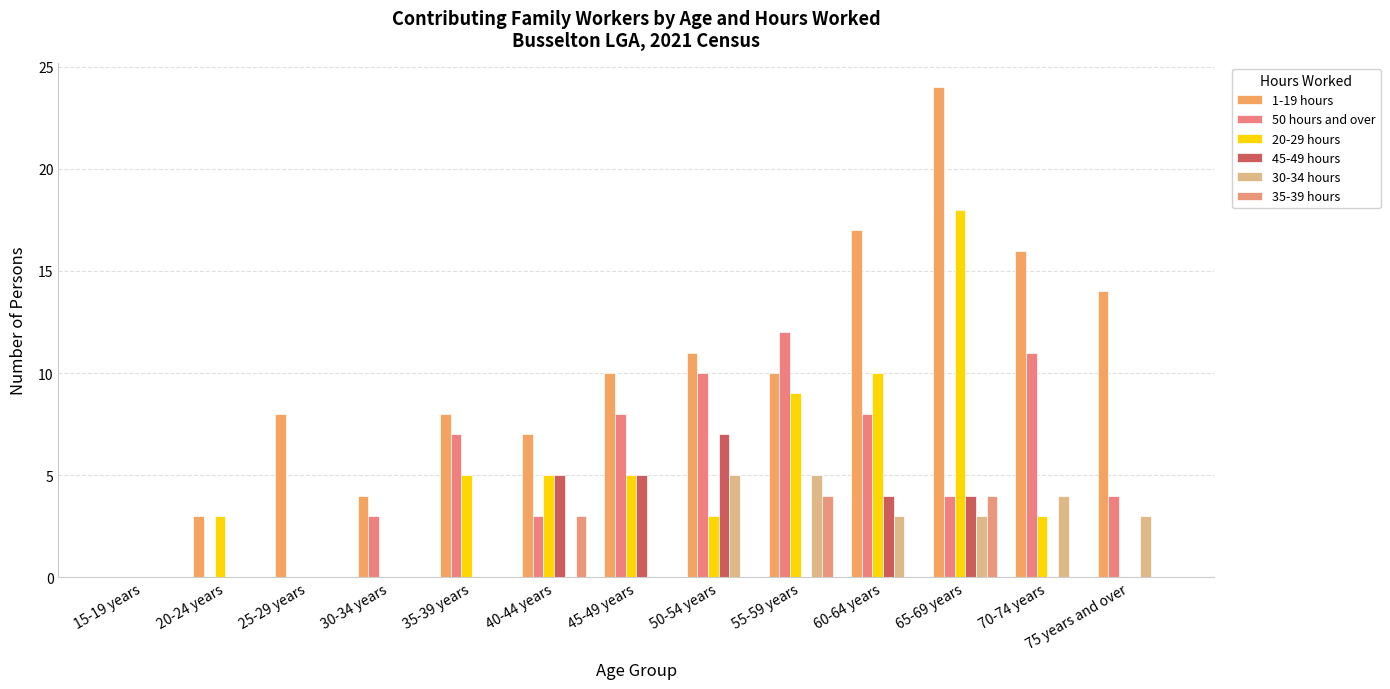

List the series in order of their peak value, highest first.

1-19 hours, 20-29 hours, 50 hours and over, 45-49 hours, 30-34 hours, 35-39 hours